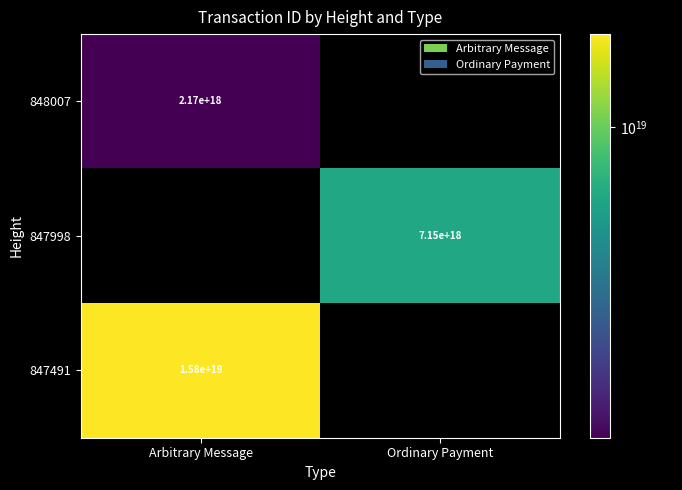

The 848007 series shows 2938143977850475520 at Arbitrary Message. True or false?

False